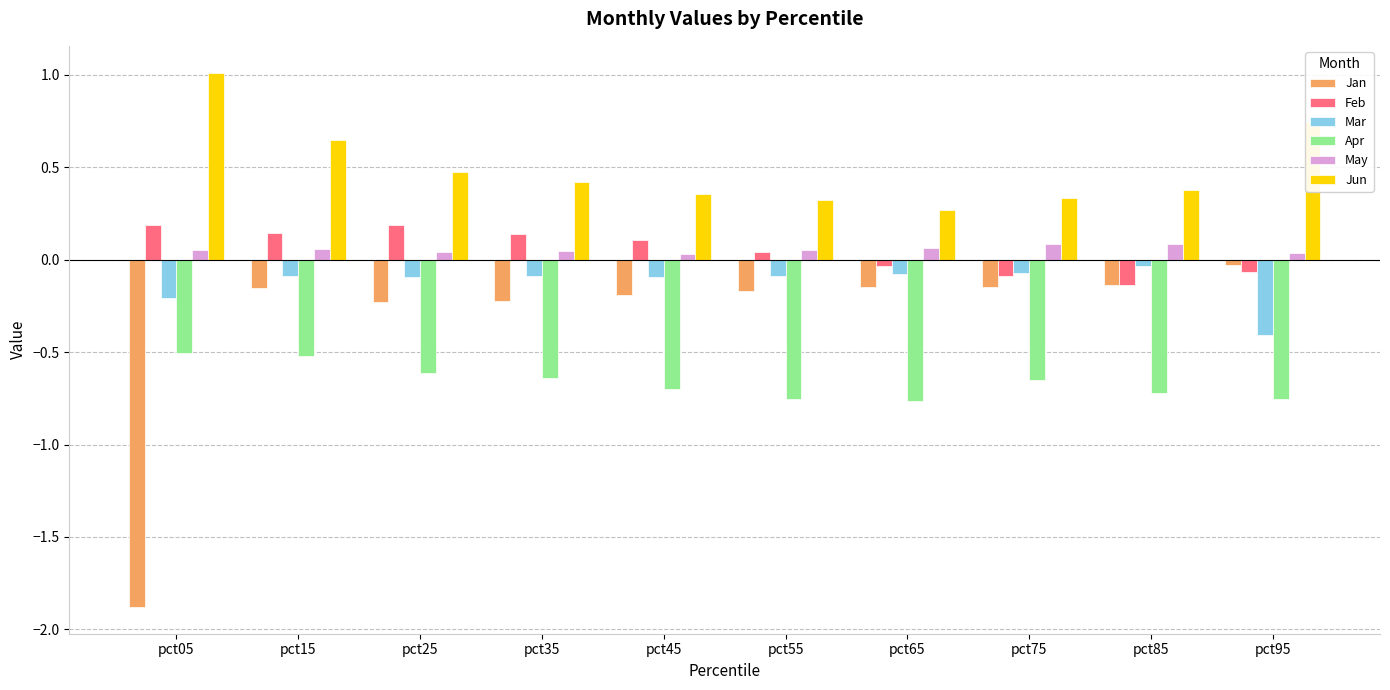

Between pct05 and pct65, which series saw the biggest shift?

Jan